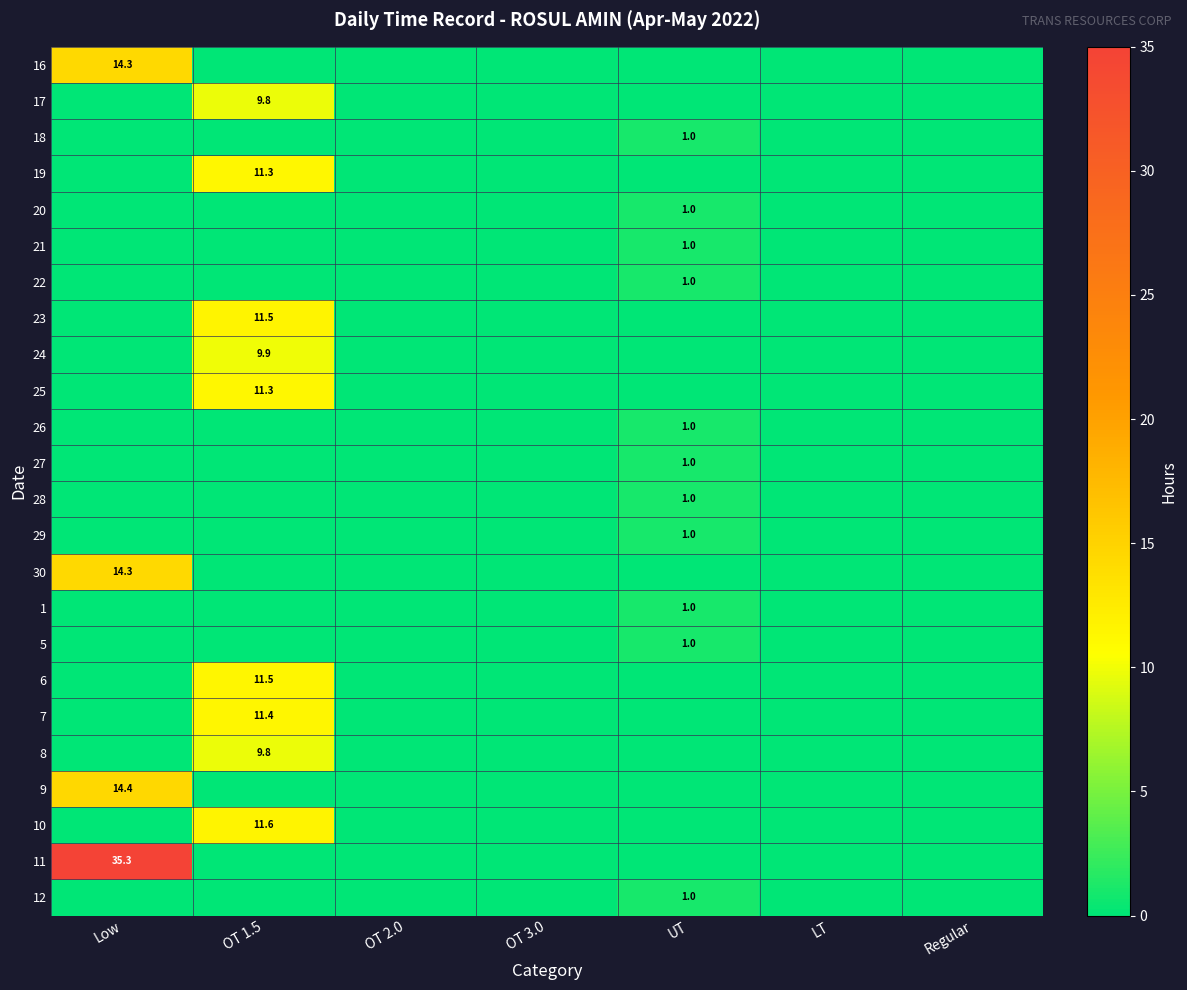

The 28 series shows 1.0 at UT. True or false?

True